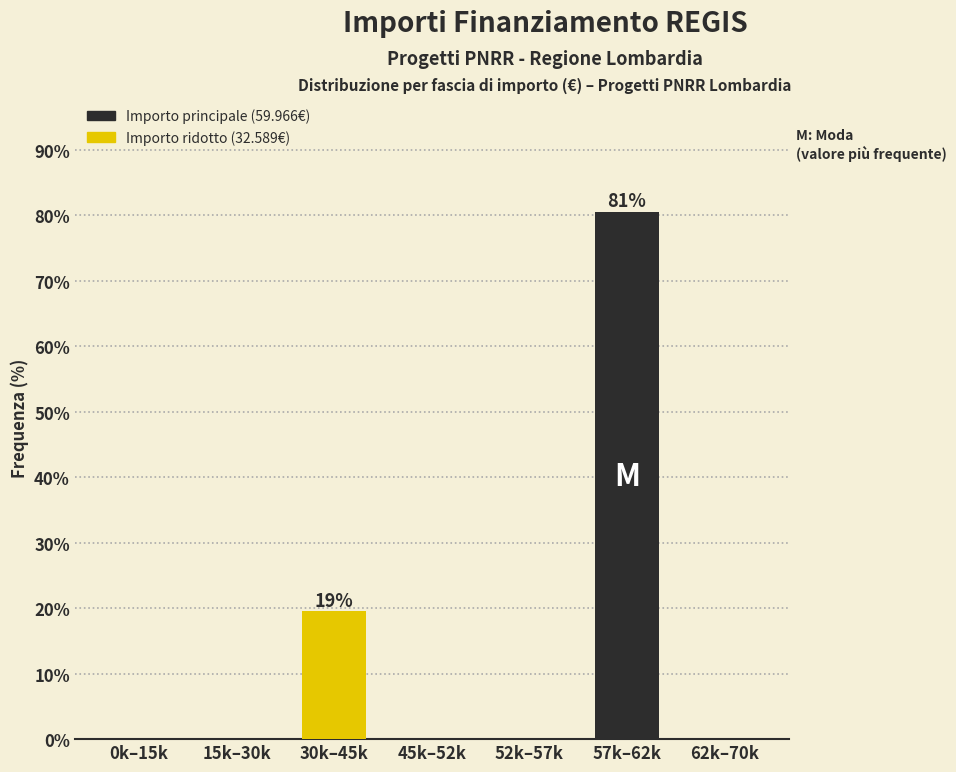

Reading left to right, transcribe all the data shown in this chart.

0k–15k=0.0	15k–30k=0.0	30k–45k=19.5	45k–52k=0.0	52k–57k=0.0	57k–62k=80.5	62k–70k=0.0